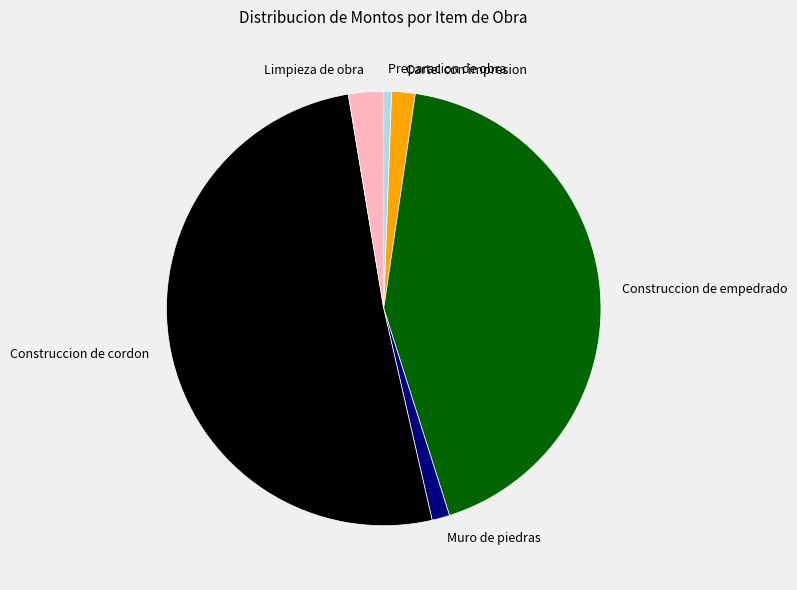

The Construccion de empedrado slice represents 56% of the pie. True or false?

False